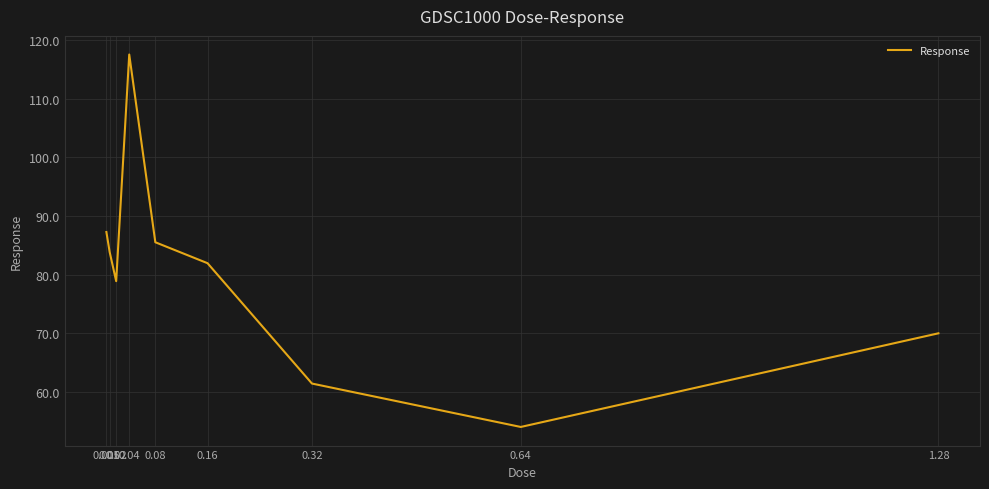

Count the number of categories in the chart.

9